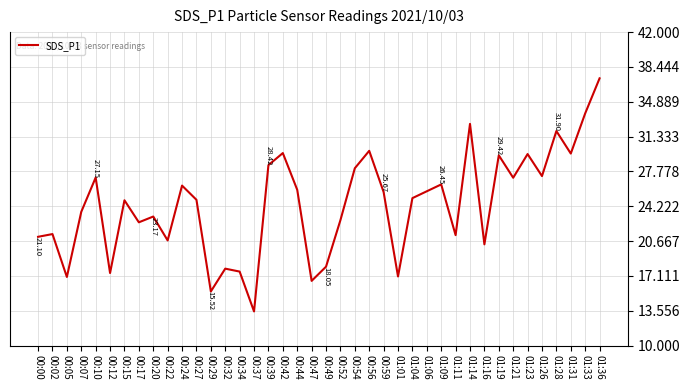

Between 01:11 and 00:15, which is larger?

00:15